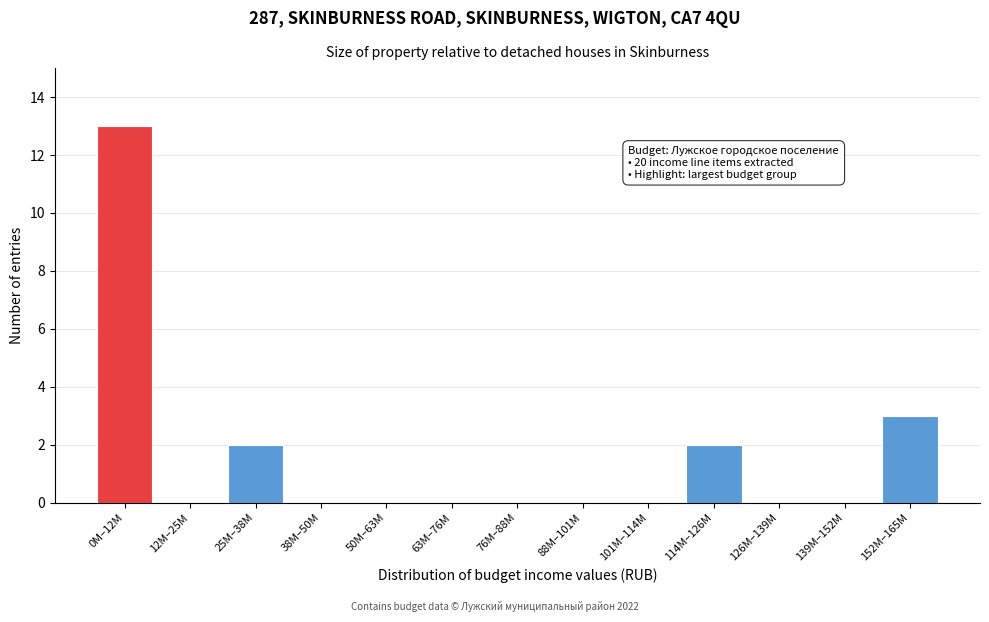

Reading left to right, what are all the values shown in this chart?

0M–12M=13	12M–25M=0	25M–38M=2	38M–50M=0	50M–63M=0	63M–76M=0	76M–88M=0	88M–101M=0	101M–114M=0	114M–126M=2	126M–139M=0	139M–152M=0	152M–165M=3